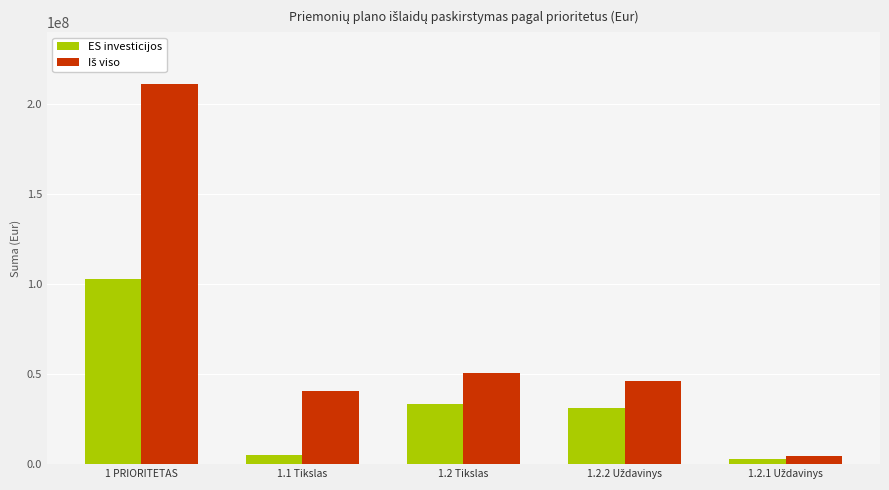

What is the maximum value shown in the chart?

211085146.8